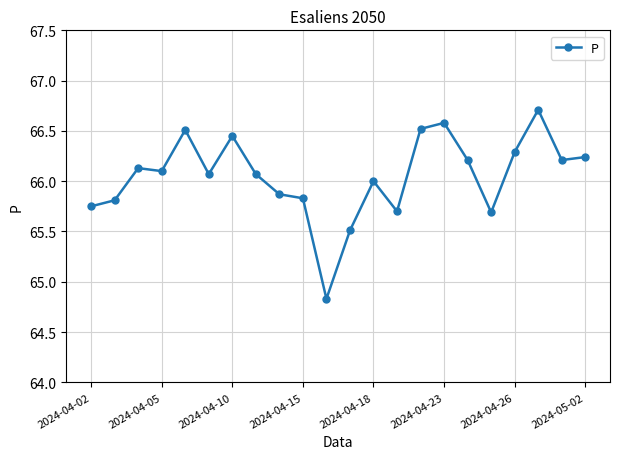

How many interior local peaks (higher than both neighbors) does the data have?

6